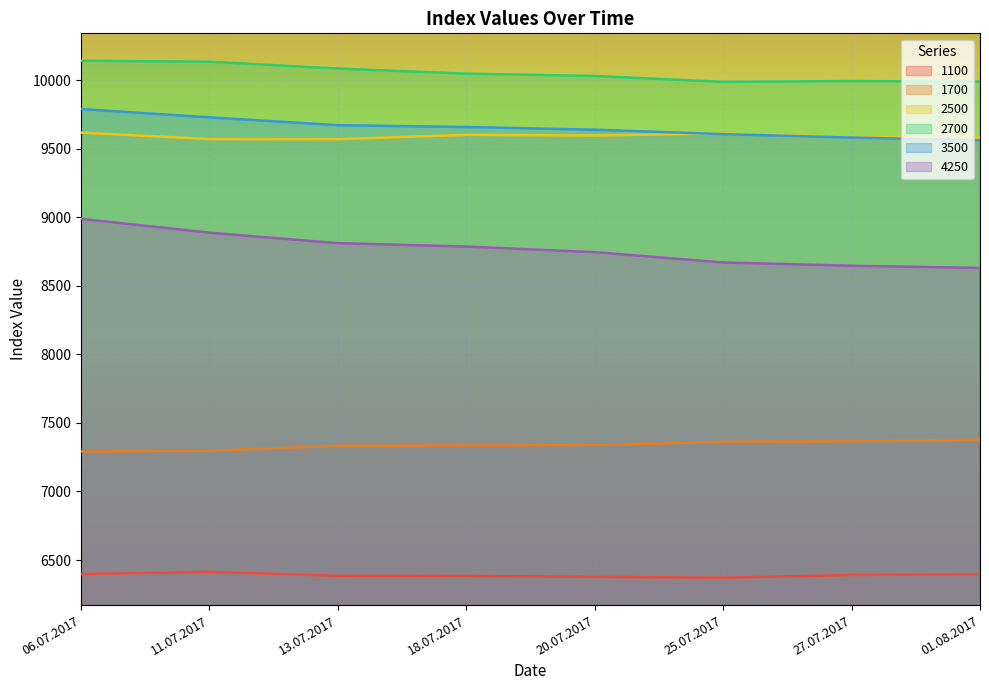

What is the difference between the maximum and minimum values in the 1100 series?

43